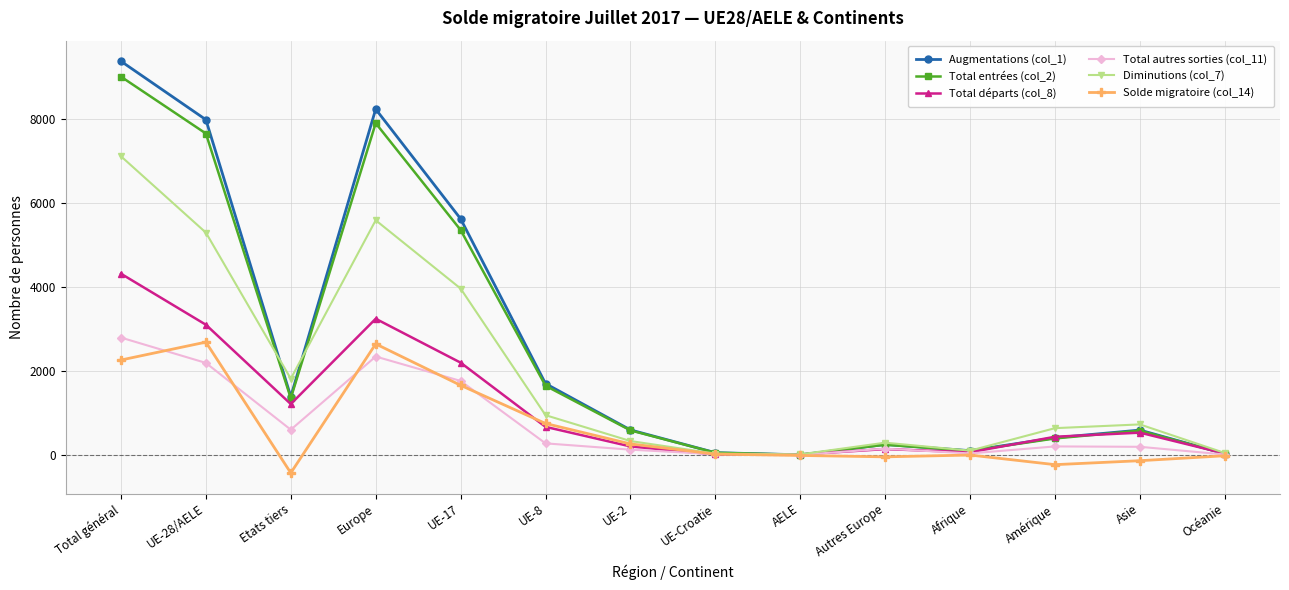

At which category is the sum across all series the highest?

Total général